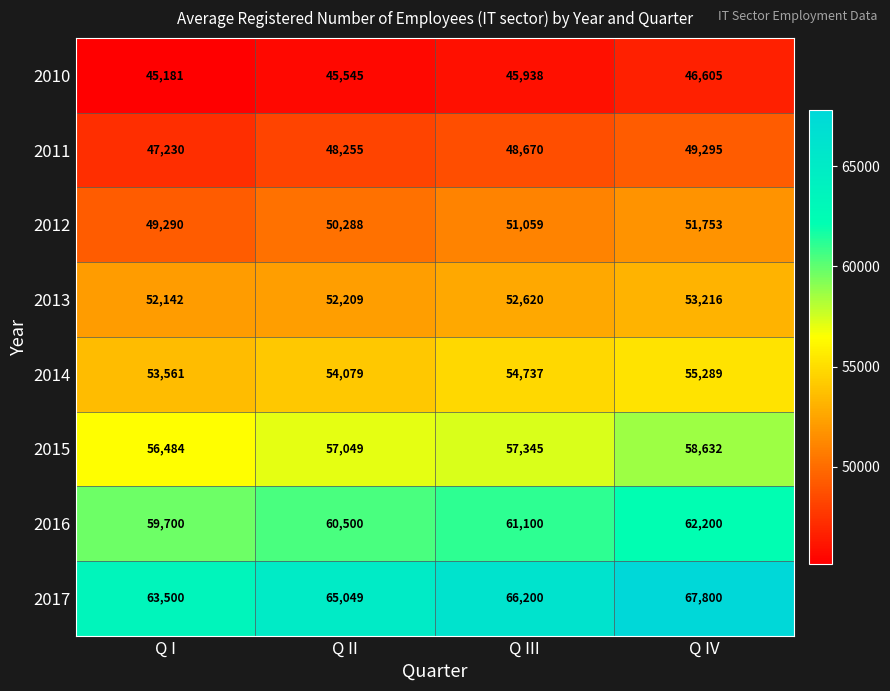

Is it true that 2016 equals 59700 at Q I?

True